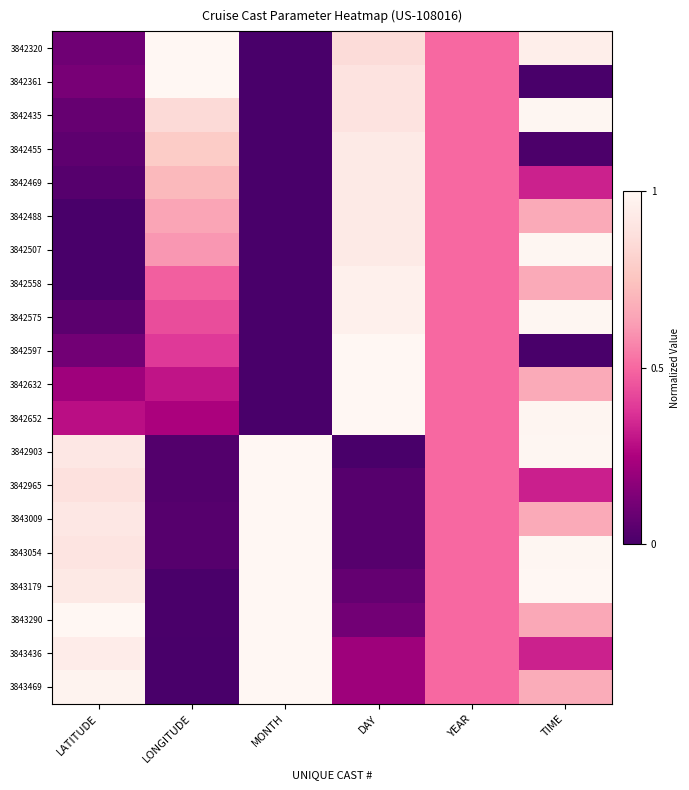

Reading left to right, list all the values displayed in this chart.

3842320: LATITUDE=0.1	LONGITUDE=1.0	MONTH=0.0	DAY=0.9	YEAR=0.5	TIME=0.9
3842361: LATITUDE=0.1	LONGITUDE=1.0	MONTH=0.0	DAY=0.9	YEAR=0.5	TIME=0.0
3842435: LATITUDE=0.1	LONGITUDE=0.9	MONTH=0.0	DAY=0.9	YEAR=0.5	TIME=1.0
3842455: LATITUDE=0.1	LONGITUDE=0.8	MONTH=0.0	DAY=0.9	YEAR=0.5	TIME=0.0
3842469: LATITUDE=0.0	LONGITUDE=0.7	MONTH=0.0	DAY=0.9	YEAR=0.5	TIME=0.3
3842488: LATITUDE=0.0	LONGITUDE=0.6	MONTH=0.0	DAY=0.9	YEAR=0.5	TIME=0.7
3842507: LATITUDE=0.0	LONGITUDE=0.6	MONTH=0.0	DAY=0.9	YEAR=0.5	TIME=1.0
3842558: LATITUDE=0.0	LONGITUDE=0.5	MONTH=0.0	DAY=1.0	YEAR=0.5	TIME=0.7
3842575: LATITUDE=0.0	LONGITUDE=0.4	MONTH=0.0	DAY=1.0	YEAR=0.5	TIME=1.0
3842597: LATITUDE=0.1	LONGITUDE=0.4	MONTH=0.0	DAY=1.0	YEAR=0.5	TIME=0.0
3842632: LATITUDE=0.2	LONGITUDE=0.3	MONTH=0.0	DAY=1.0	YEAR=0.5	TIME=0.7
3842652: LATITUDE=0.3	LONGITUDE=0.2	MONTH=0.0	DAY=1.0	YEAR=0.5	TIME=1.0
3842903: LATITUDE=0.9	LONGITUDE=0.0	MONTH=1.0	DAY=0.0	YEAR=0.5	TIME=1.0
3842965: LATITUDE=0.9	LONGITUDE=0.0	MONTH=1.0	DAY=0.0	YEAR=0.5	TIME=0.3
3843009: LATITUDE=0.9	LONGITUDE=0.0	MONTH=1.0	DAY=0.0	YEAR=0.5	TIME=0.7
3843054: LATITUDE=0.9	LONGITUDE=0.0	MONTH=1.0	DAY=0.0	YEAR=0.5	TIME=1.0
3843179: LATITUDE=0.9	LONGITUDE=0.0	MONTH=1.0	DAY=0.1	YEAR=0.5	TIME=1.0
3843290: LATITUDE=1.0	LONGITUDE=0.0	MONTH=1.0	DAY=0.1	YEAR=0.5	TIME=0.7
3843436: LATITUDE=0.9	LONGITUDE=0.0	MONTH=1.0	DAY=0.2	YEAR=0.5	TIME=0.3
3843469: LATITUDE=1.0	LONGITUDE=0.0	MONTH=1.0	DAY=0.2	YEAR=0.5	TIME=0.7